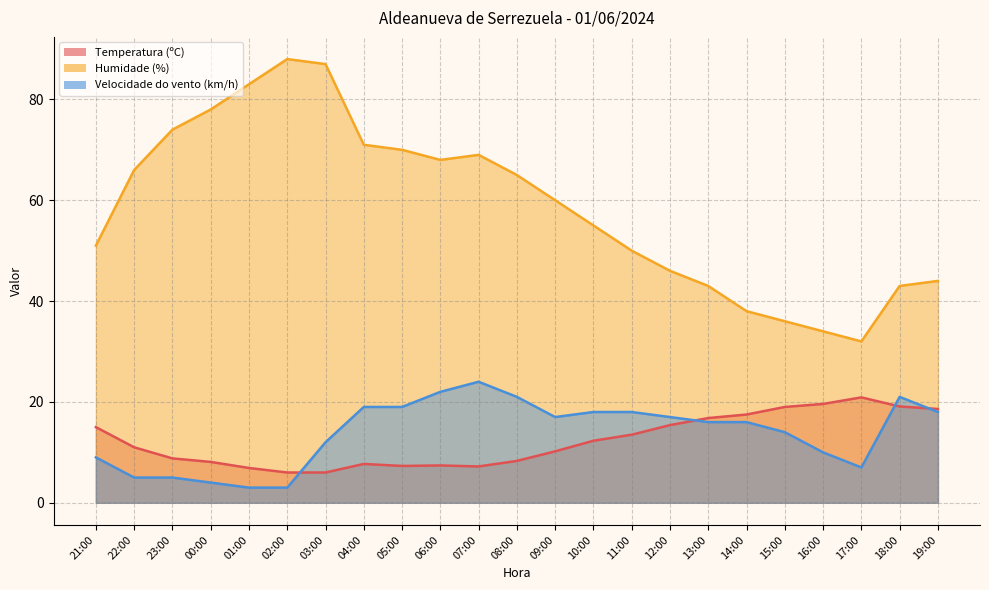

True or false: Temperatura (ºC) has more than 1 points higher than both neighbors.

True